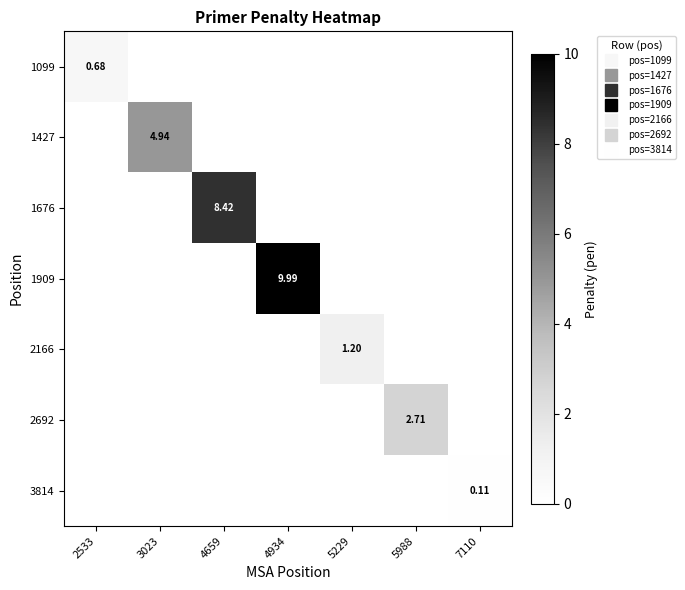

True or false: 1909 has a value of 5.9 at 7110.

False